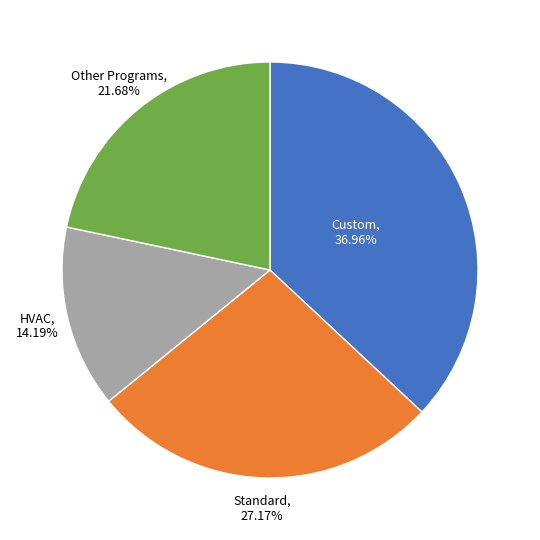

Does any single category account for the majority?

No